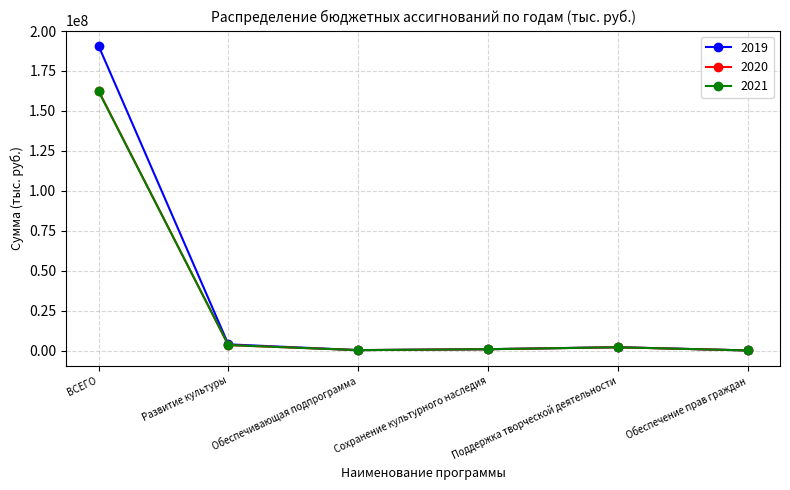

Which series changed the most between Обеспечивающая подпрограмма and Поддержка творческой деятельности?

2019